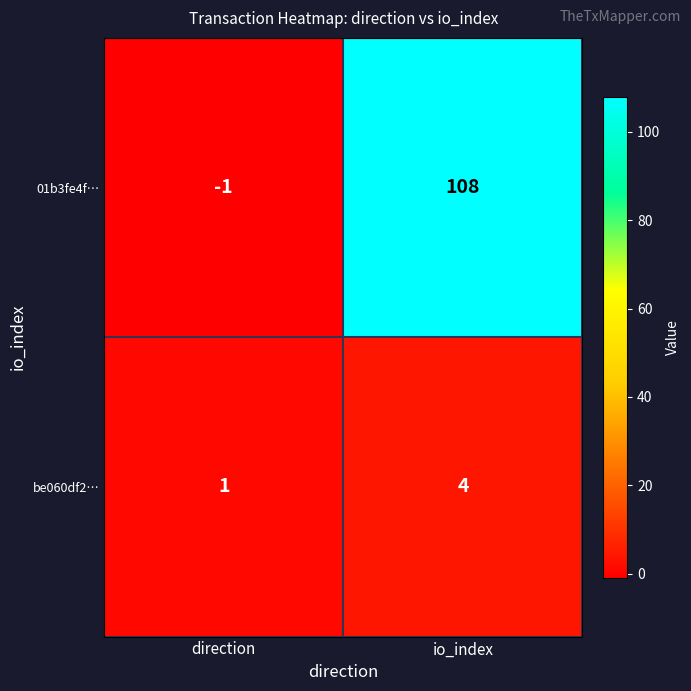

How many data points in 01b3fe4f… are less than 108?

1